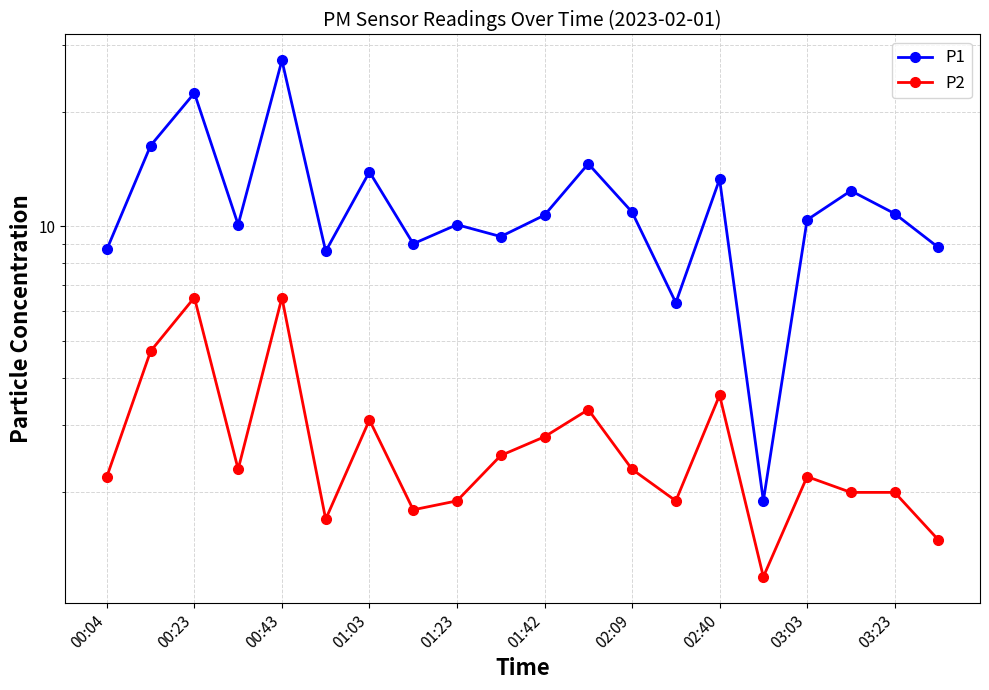

Rank the series by their average value, from lowest to highest.

P2, P1